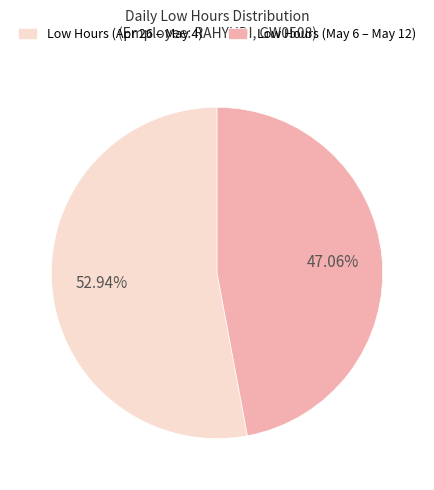

How many segments does this pie chart have?

2